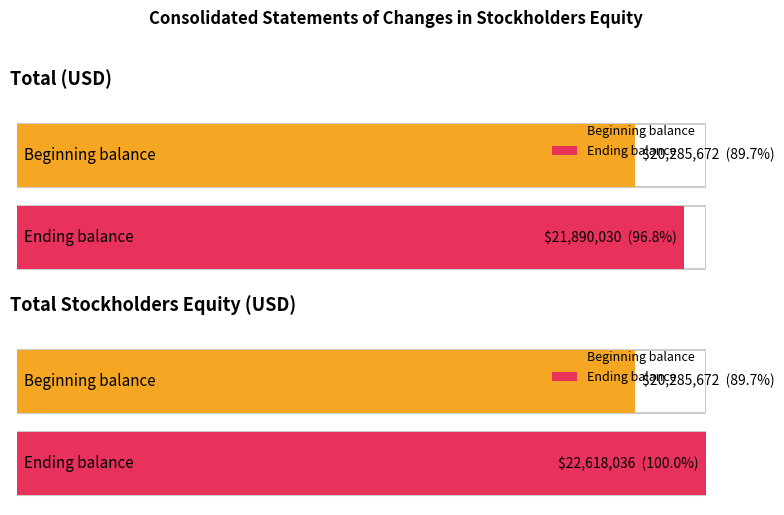

What is the value of the Total stockholders equity bar at the 1st from the left?

20285672